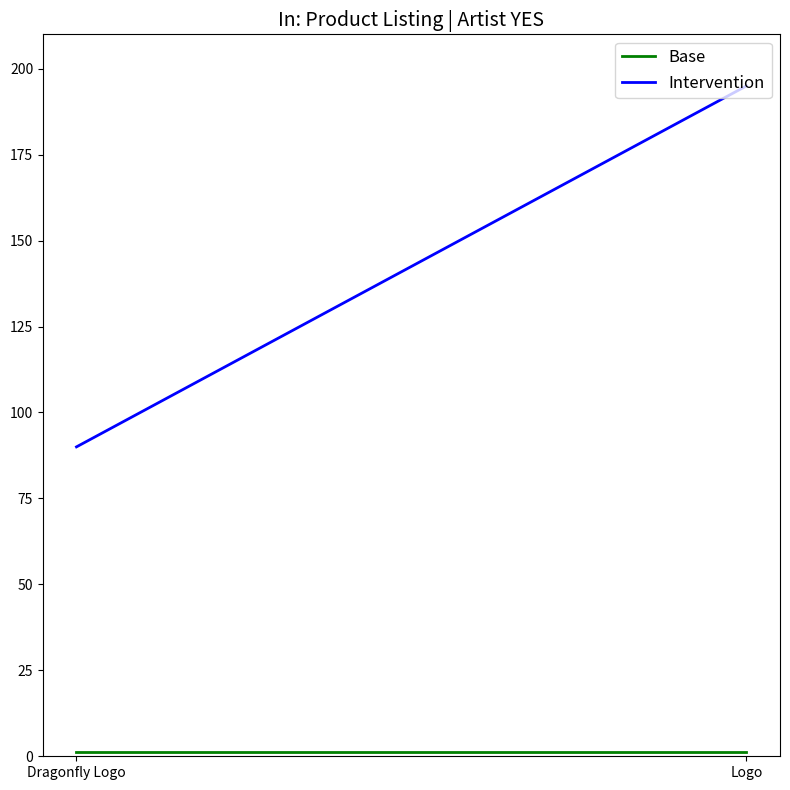

At Logo, list the series in order from smallest to largest.

Base, Intervention